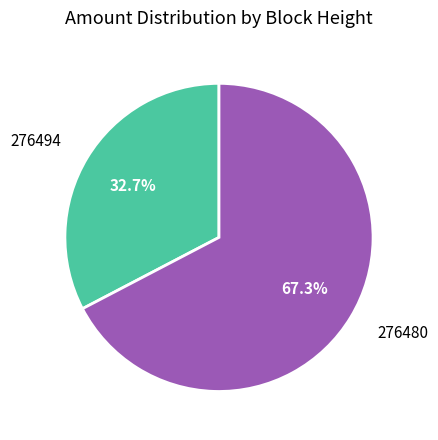

Rank the categories by value from lowest to highest.

276494, 276480